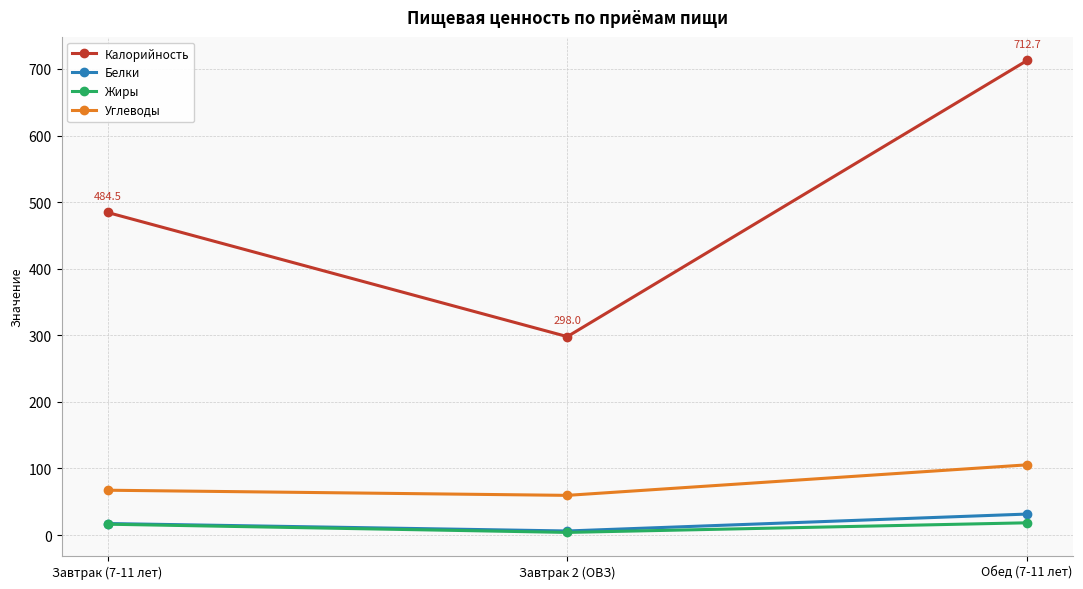

True or false: Углеводы has a value of 105.4 at Обед (7-11 лет).

True